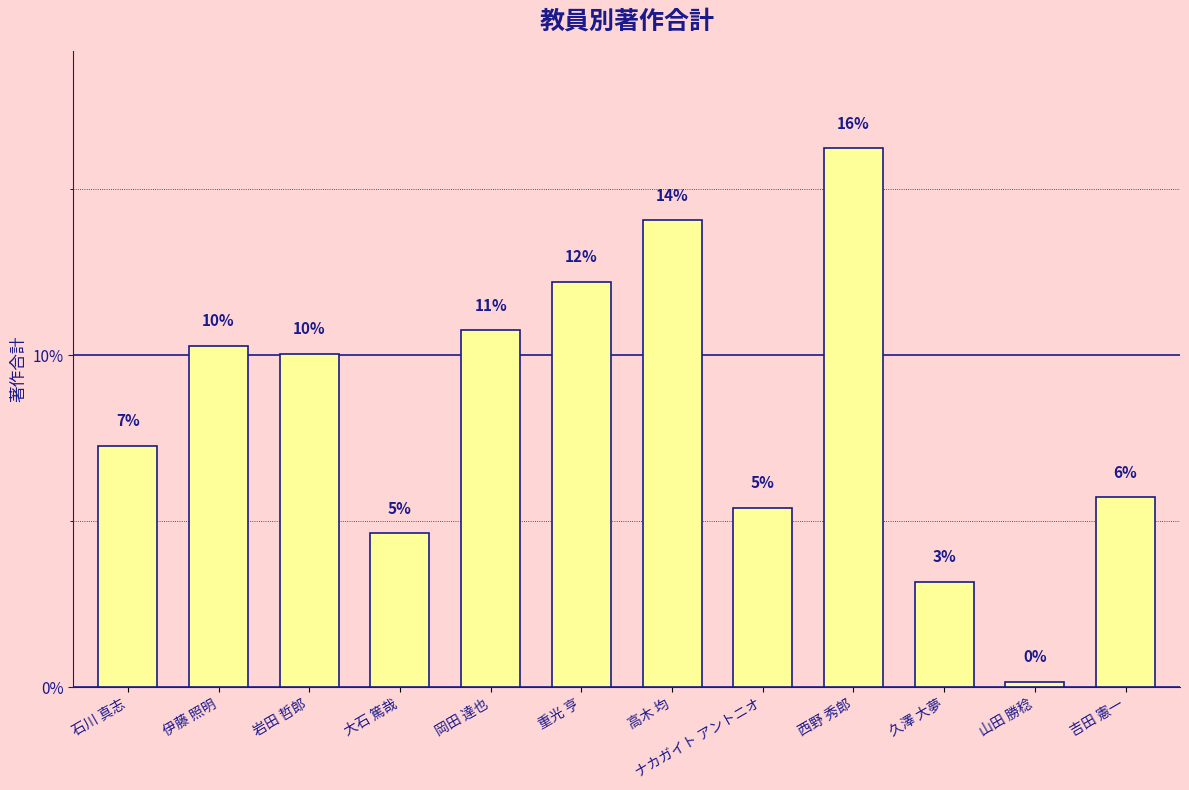

How many bars are there in total?

12